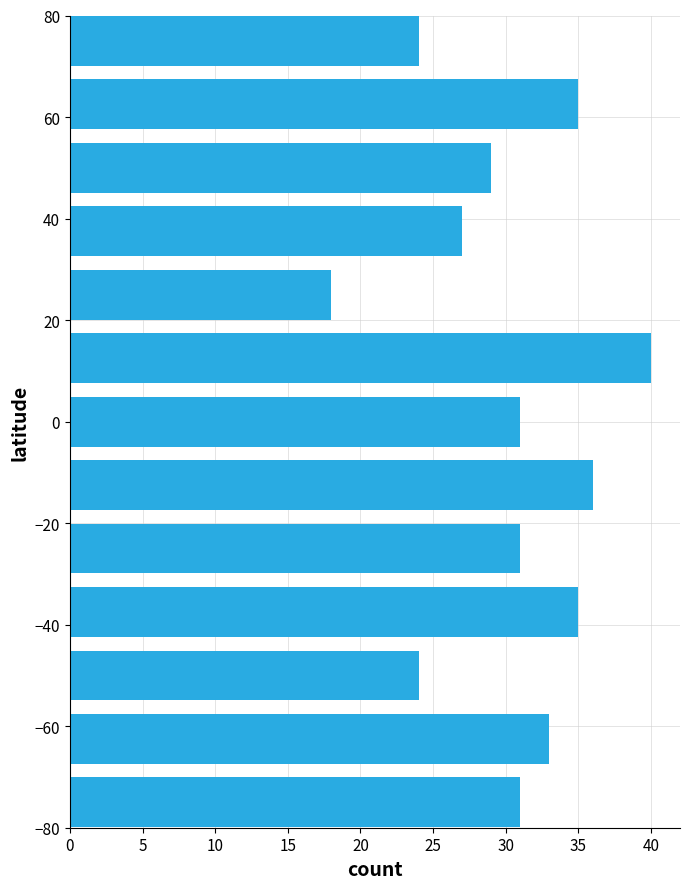

What is the sum of all values?

394